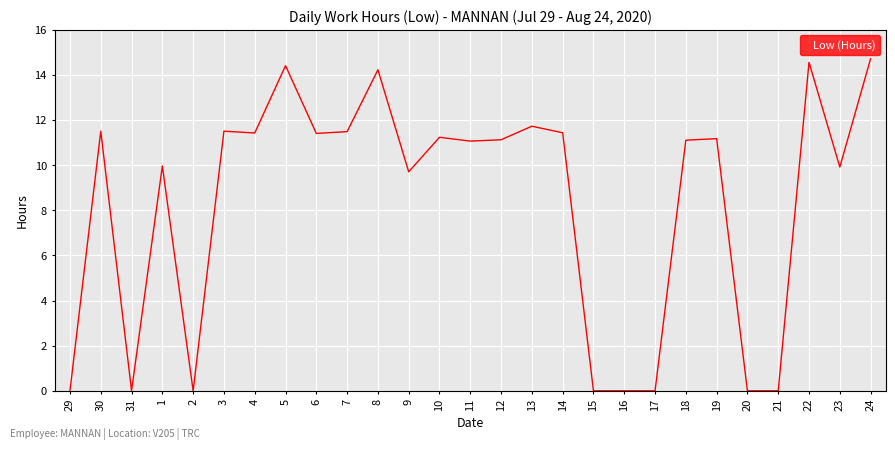

The chart shows a value of 7.6 at 22. True or false?

False